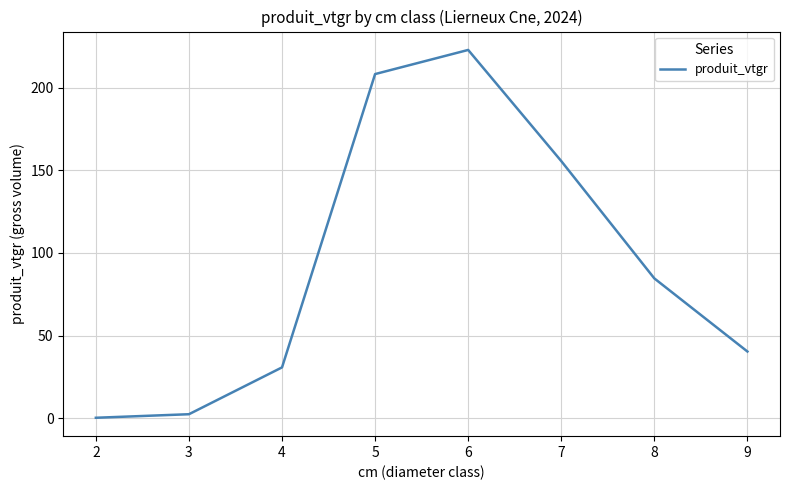

The value at 4 is 117.5. True or false?

False